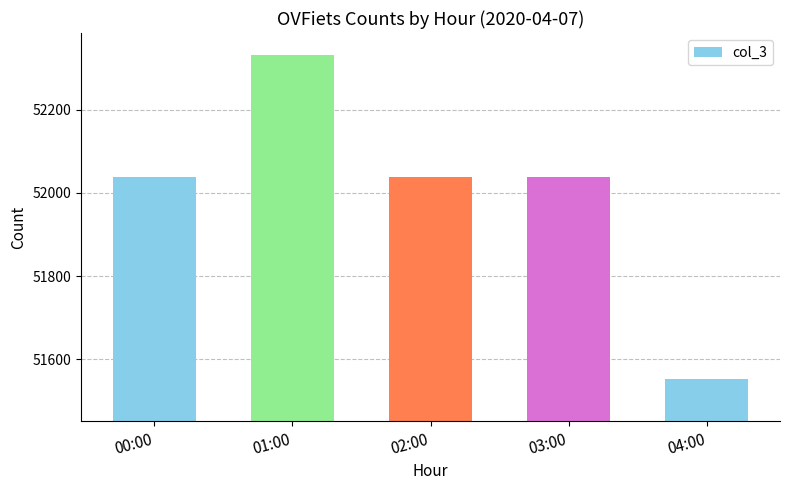

True or false: the data shows 52038 at 02:00.

True